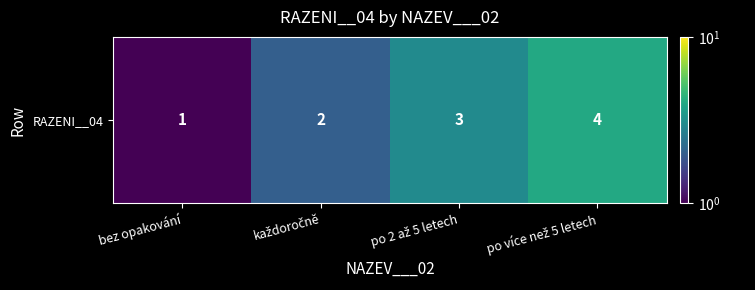

Reading left to right, transcribe all the data shown in this chart.

bez opakování=1	každoročně=2	po 2 až 5 letech=3	po více než 5 letech=4